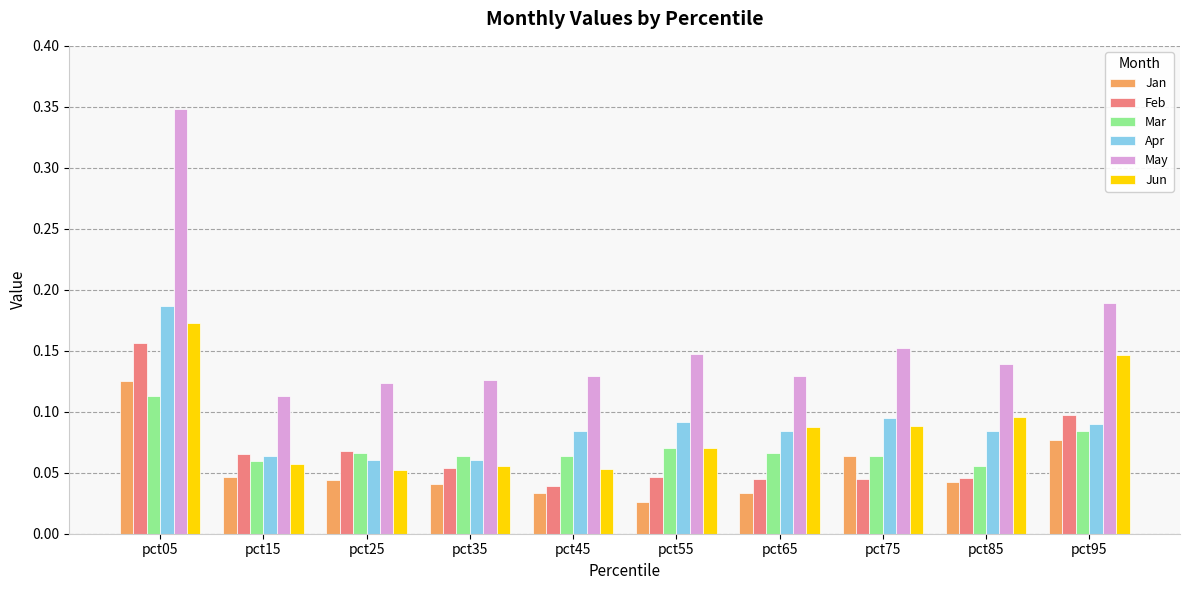

Are the bars grouped side by side (vs. stacked)?

Yes